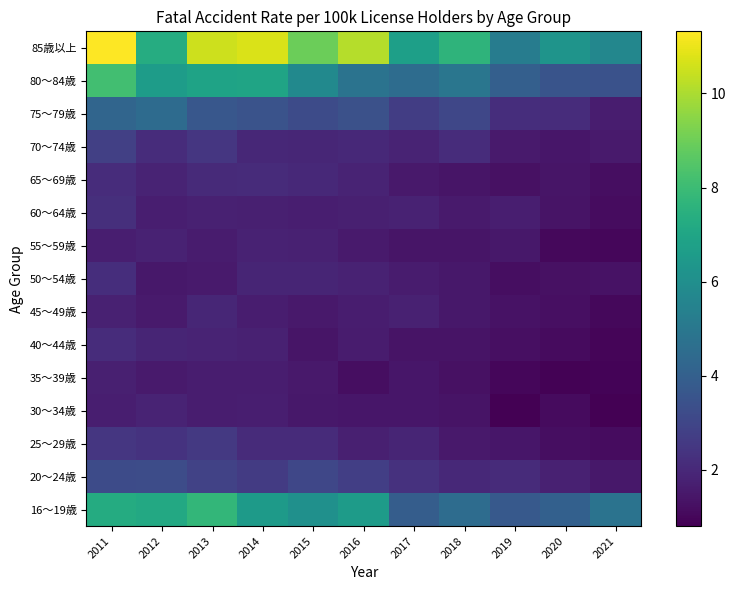

Count the number of categories in the chart.

11